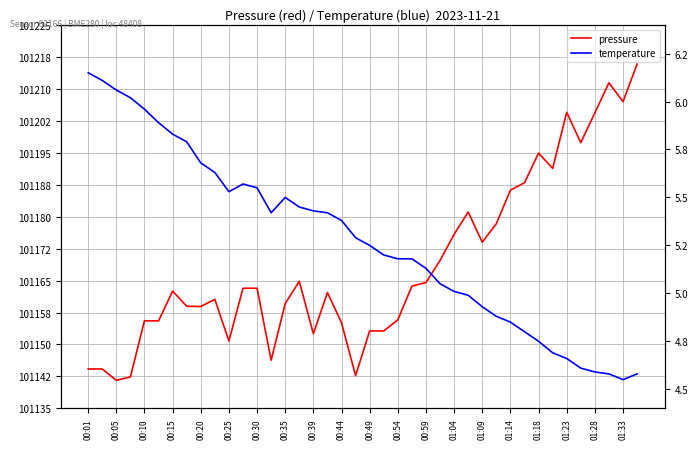

Between 00:49 and 01:14, which series saw the biggest shift?

pressure